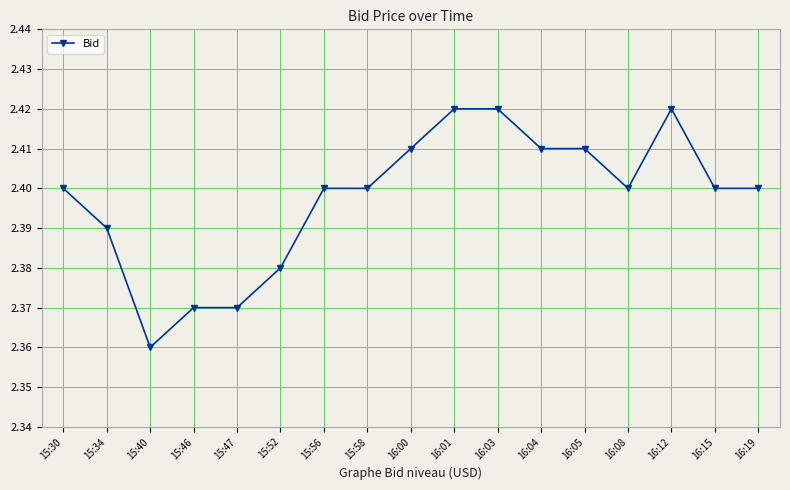

Where is the data nearest to the value 2?

15:40